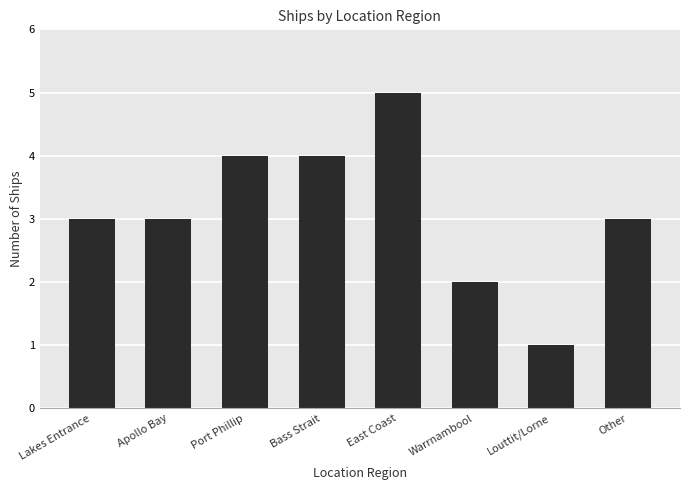

Approximately how many times larger is the value at Lakes Entrance compared to Louttit/Lorne?

3.0